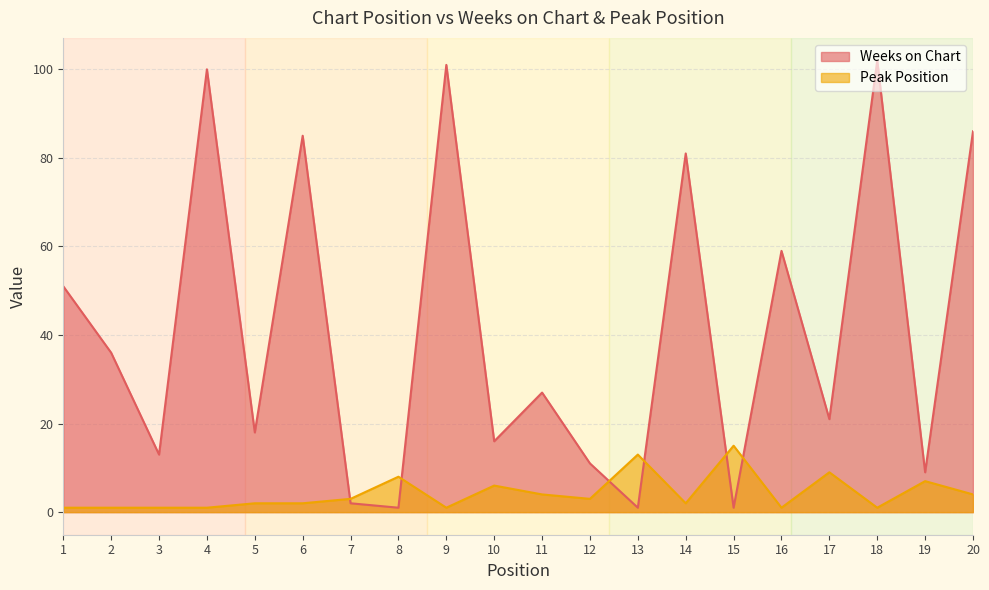

What is the value of the Weeks on Chart point at the 20th from the left?

86